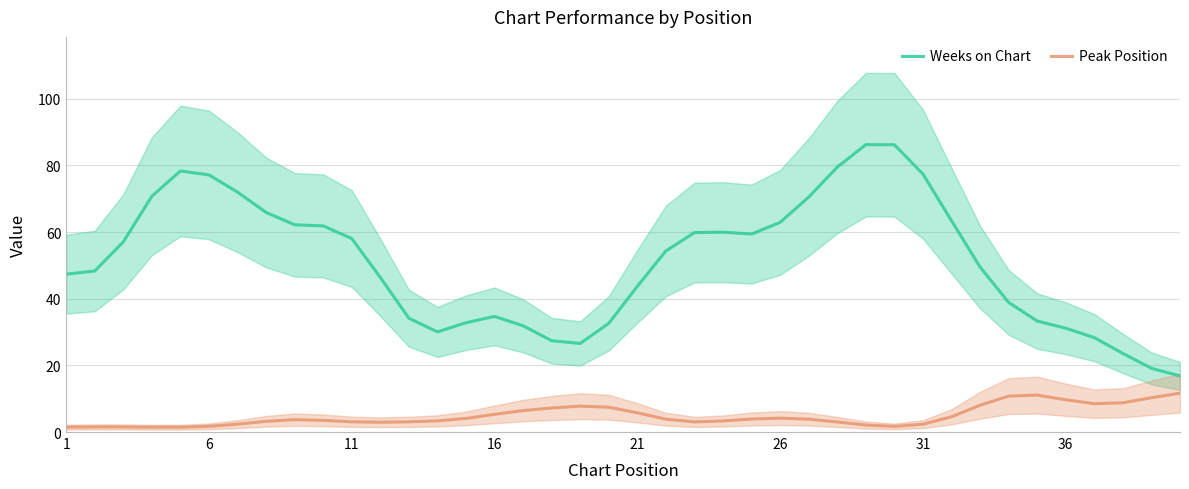

Reading left to right, what are all the values shown in this chart?

Weeks on Chart: 47.4	48.3	57.1	70.7	78.3	77.1	71.9	65.9	62.2	61.8	58.0	46.4	34.1	30.0	32.8	34.7	31.9	27.4	26.6	32.6	43.7	54.3	59.8	59.9	59.4	62.9	70.5	79.5	86.2	86.2	77.4	63.4	49.5	38.9	33.3	31.1	28.3	23.6	19.1	16.8
Peak Position: 1.5	1.5	1.5	1.4	1.5	1.7	2.3	3.2	3.7	3.5	3.1	2.9	3.1	3.3	4.1	5.3	6.4	7.2	7.8	7.4	5.8	3.8	3.0	3.3	3.9	4.2	3.9	3.0	2.1	1.7	2.4	4.6	8.0	10.8	11.1	9.7	8.5	8.8	10.3	11.7